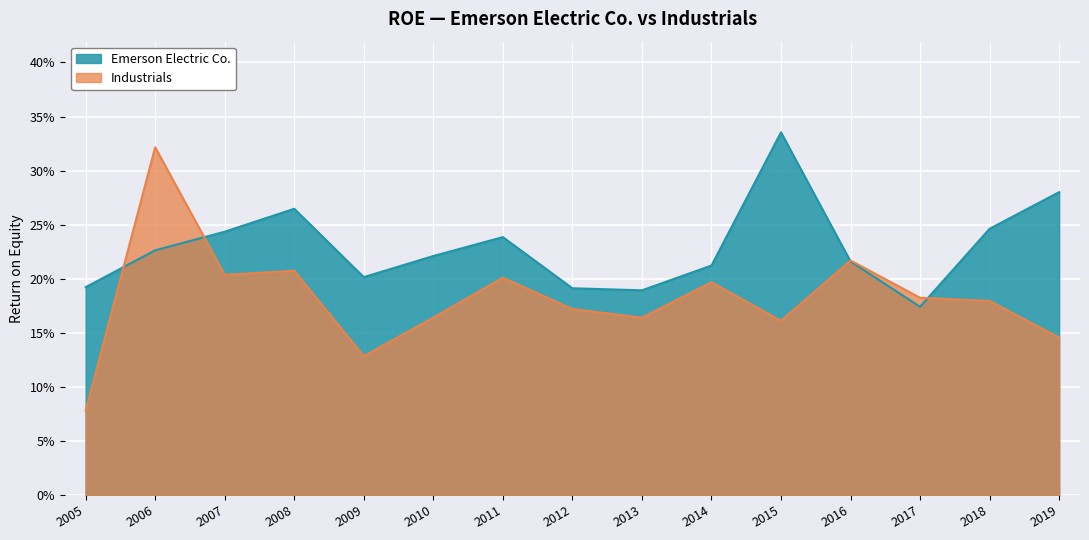

Rank the series by their maximum value, from lowest to highest.

Industrials, Emerson Electric Co.